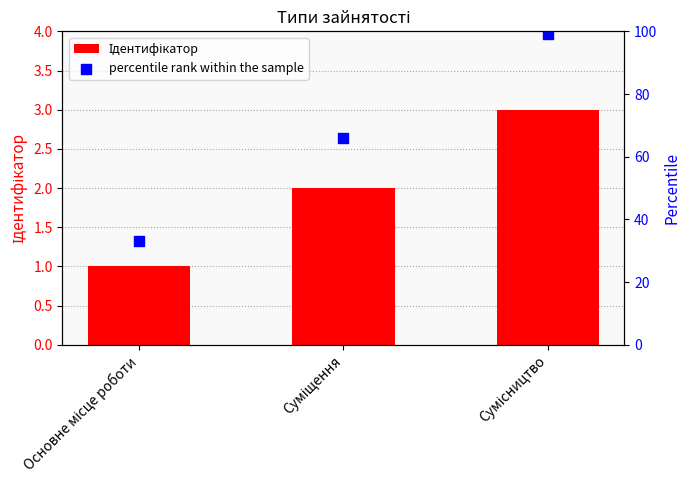

Which series has the largest total across all categories?

percentile rank within the sample